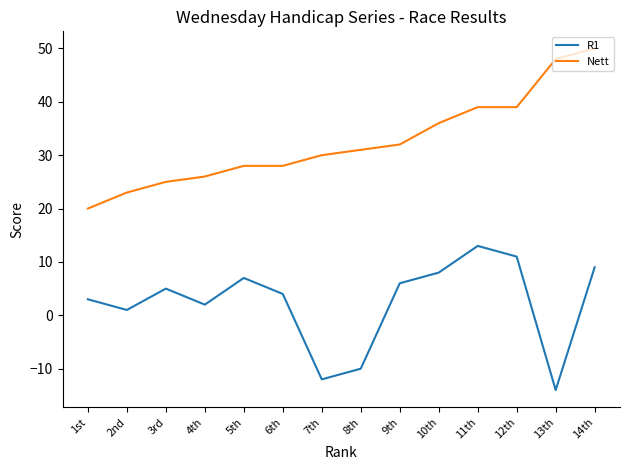

In R1, how many points are higher than both neighbors (excluding endpoints)?

3